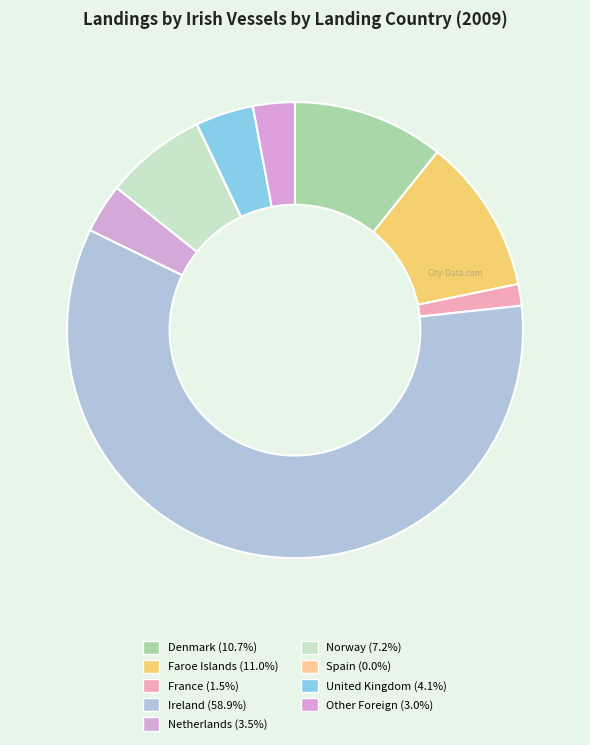

Which has a higher value, Ireland or Denmark?

Ireland